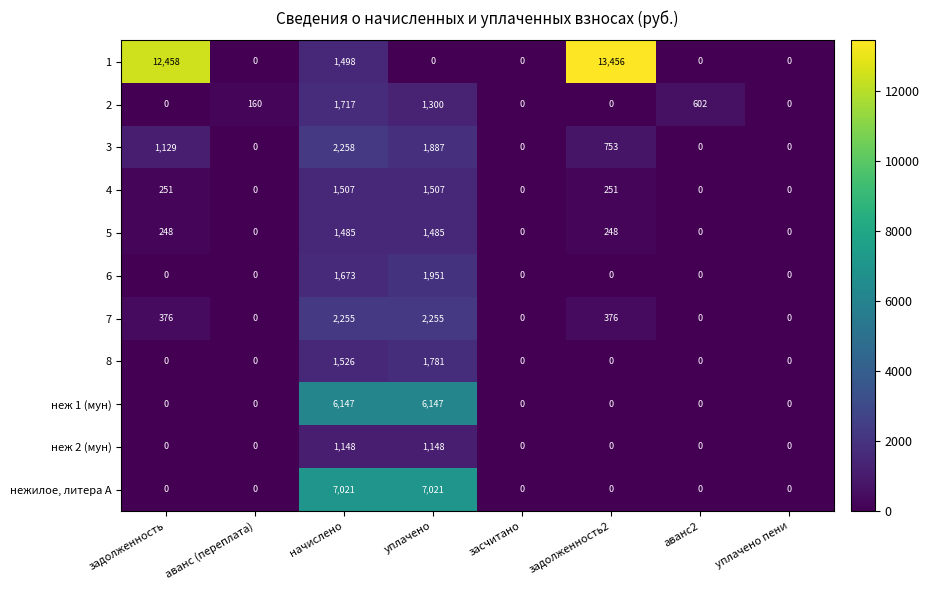

At which label is 2 closest to 858?

аванс2